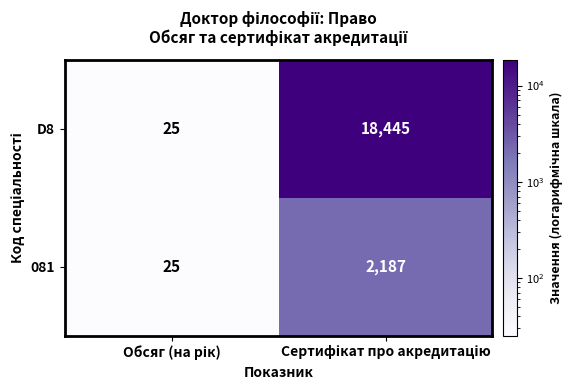

Rank the series by their maximum value, from lowest to highest.

081, D8